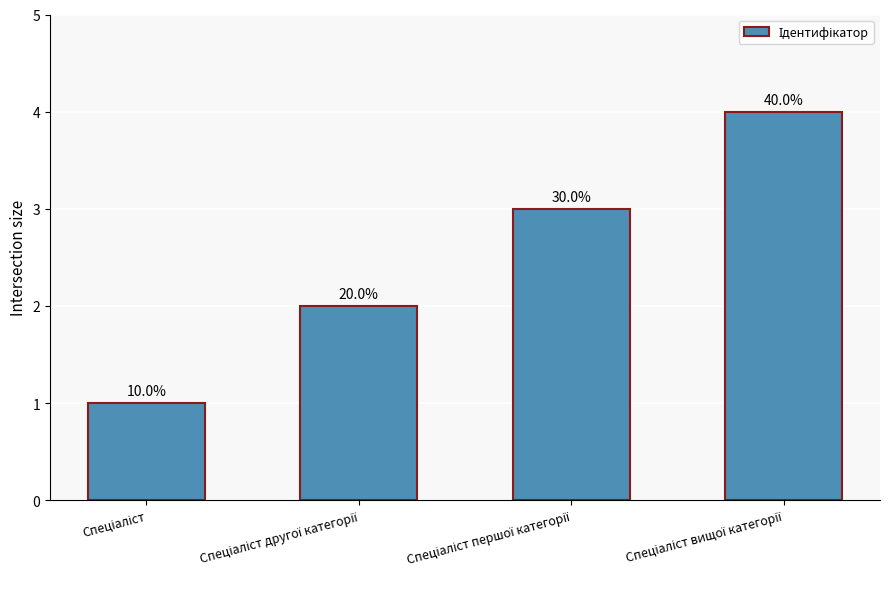

Reading left to right, transcribe all the data shown in this chart.

Спеціаліст=1	Спеціаліст другої категорії=2	Спеціаліст першої категорії=3	Спеціаліст вищої категорії=4